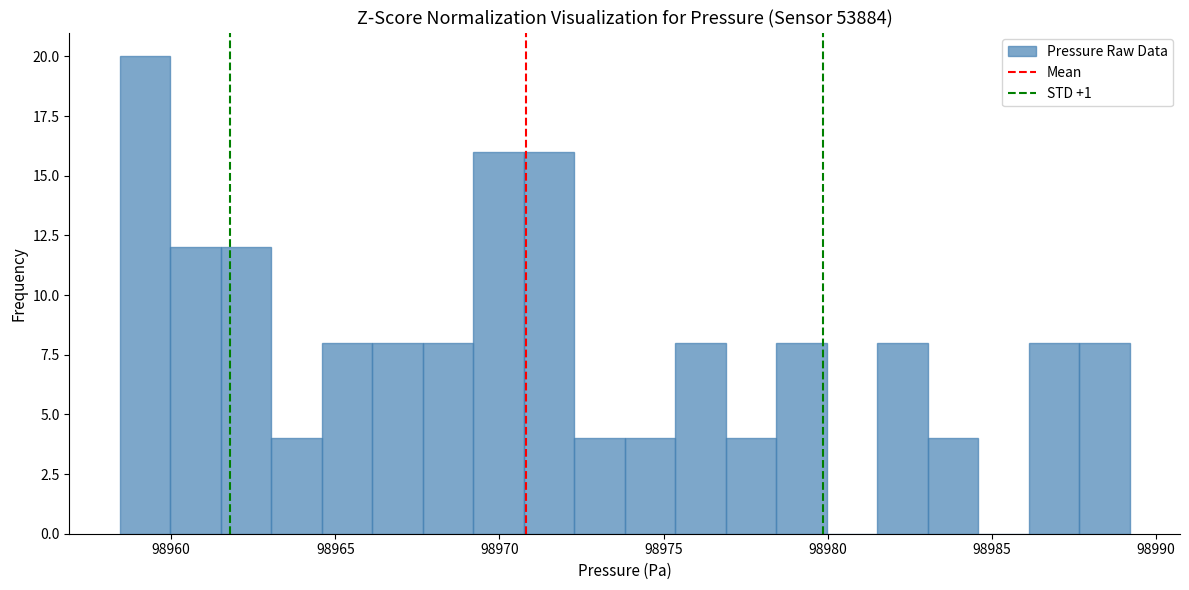

Read against the x-axis, roughly where is the centre of the tallest bar?

98959.0